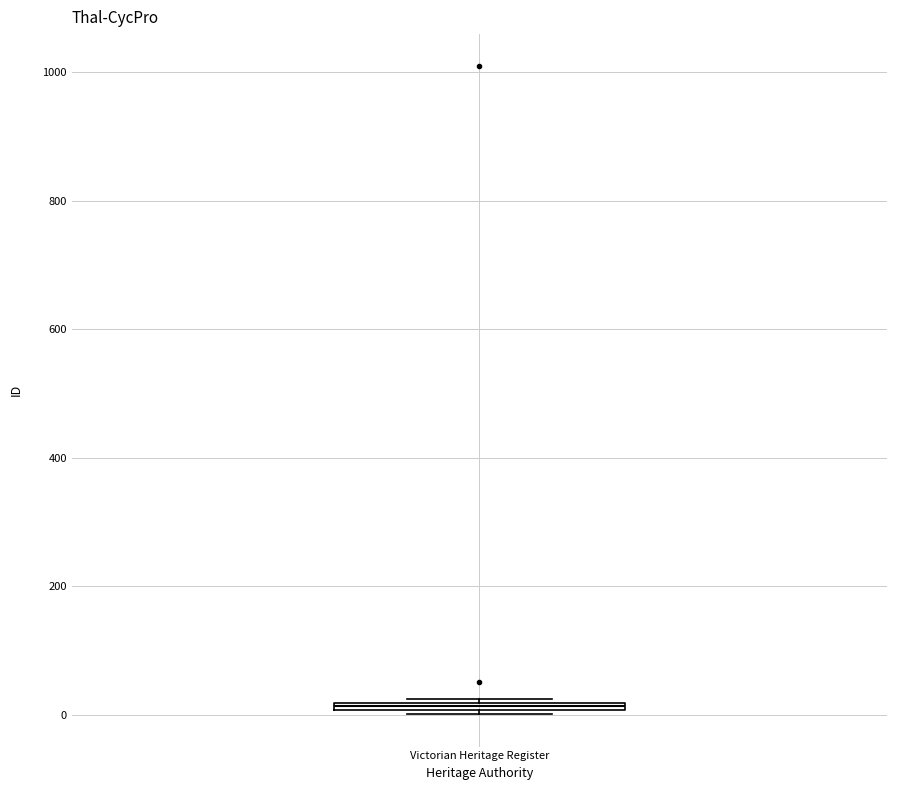

Where is the upper edge of the box for Victorian Heritage Register on the y-axis? The values are not printed on the chart, so give them approximately, as read against the axis.

20